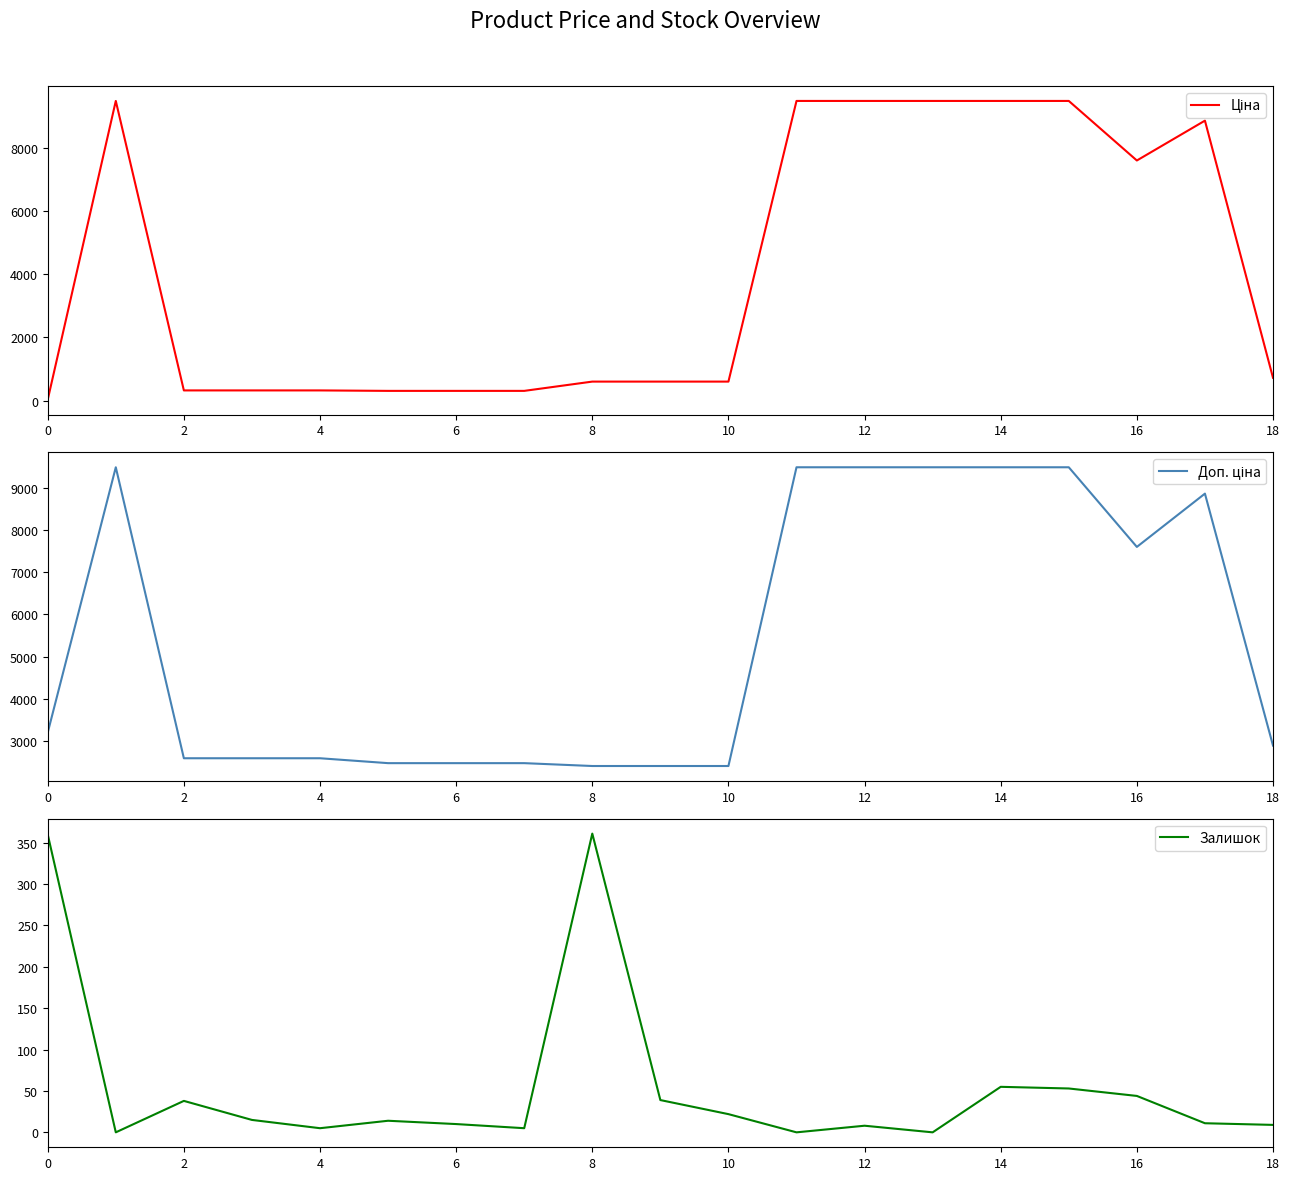

How many data points does each series have?

19